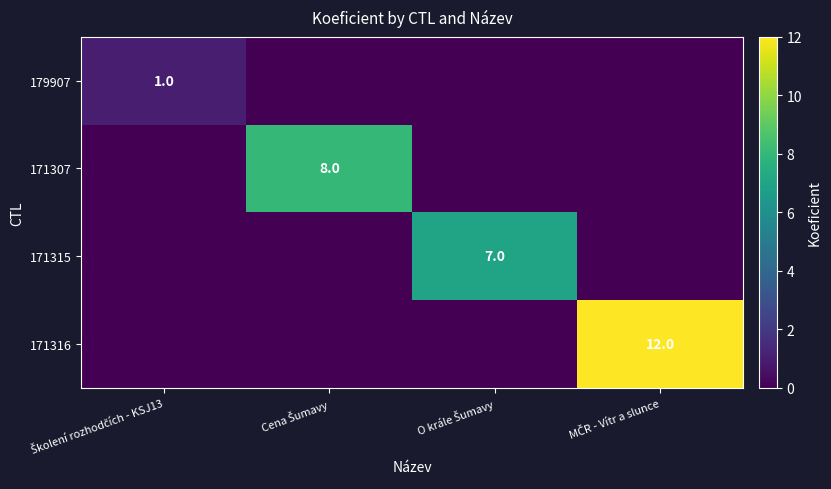

What is the total value across all series at Školení rozhodčích - KSJ13?

1